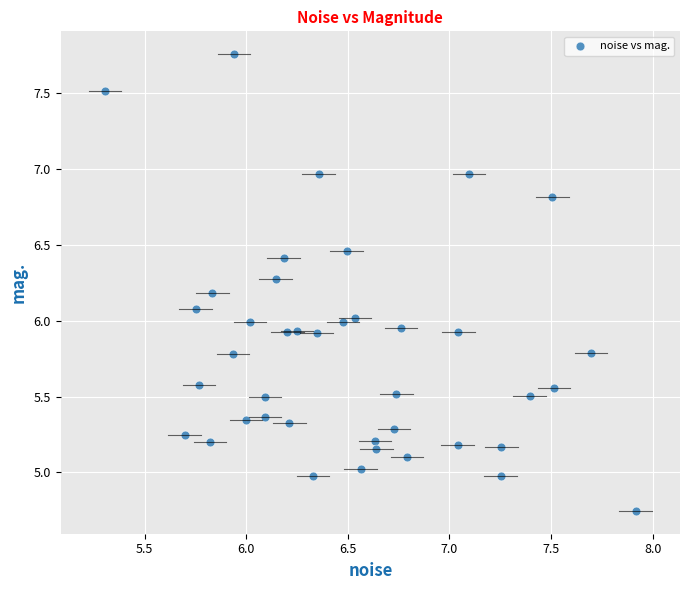

What is the range of Y values (max minus min)?

3.0